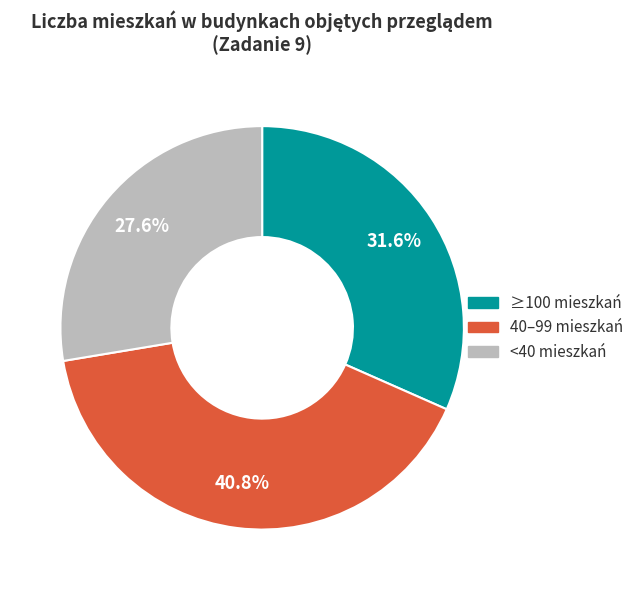

Does any single category account for the majority?

No